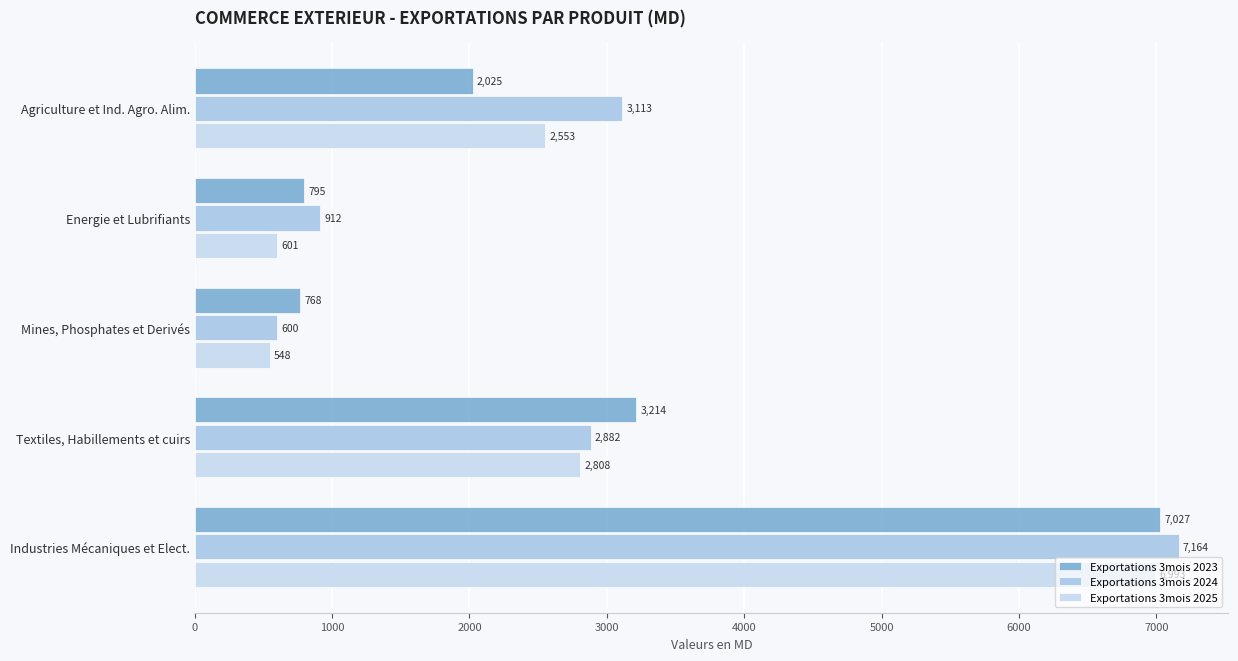

What is the difference between the maximum and minimum values in the Exportations 3mois 2023 series?

6258.5